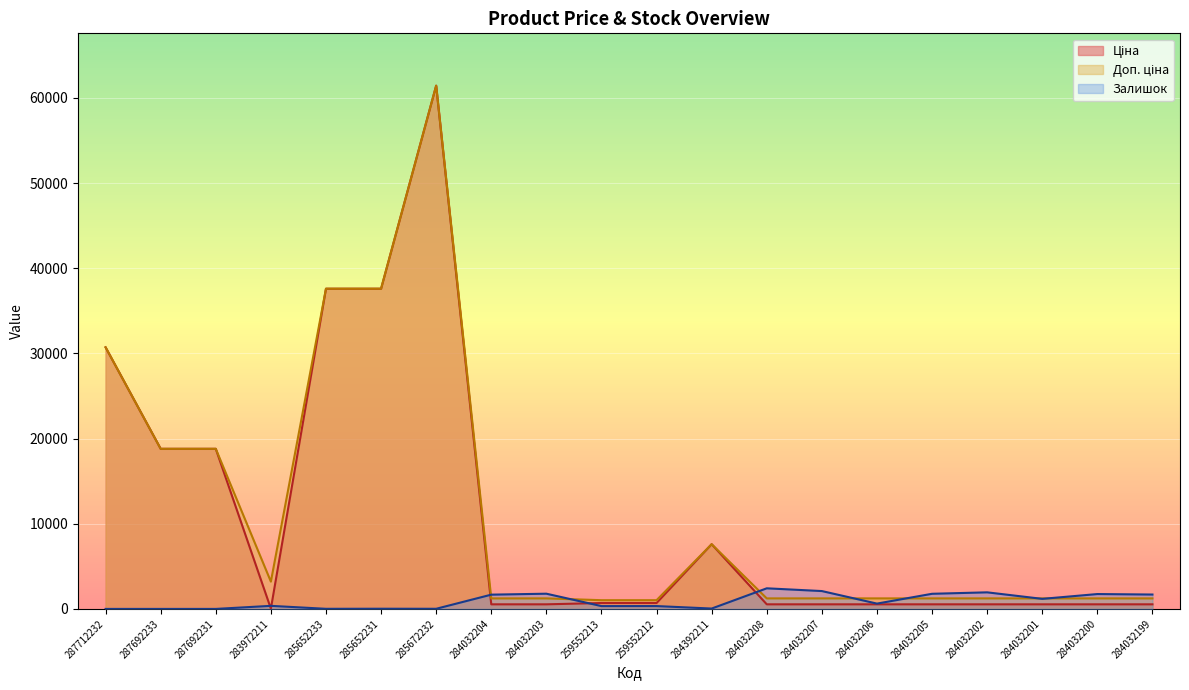

In Доп. ціна, how many points are lower than both neighbors (excluding endpoints)?

1